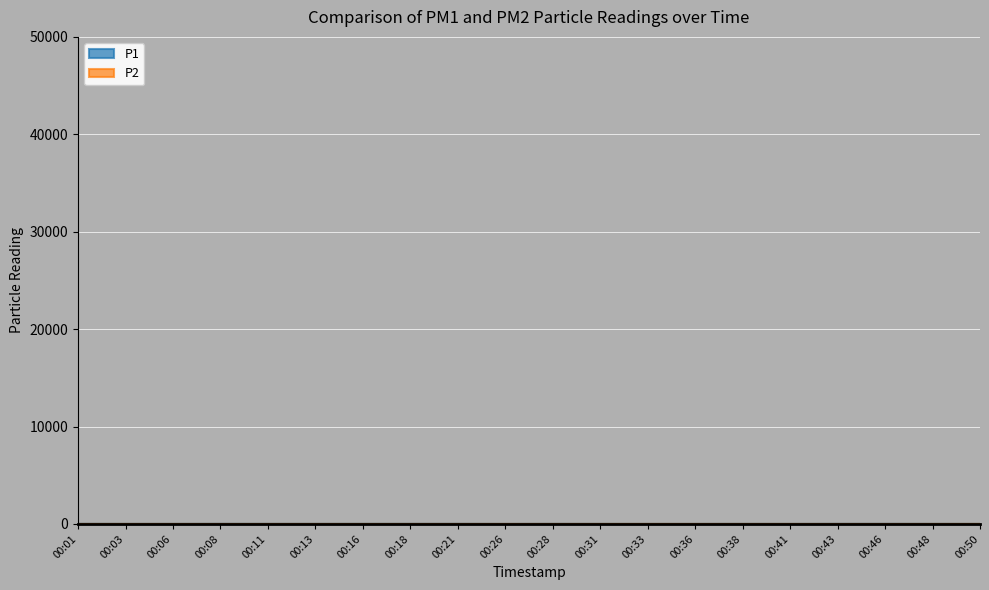

How many interior local valleys does the P1 series have?

5